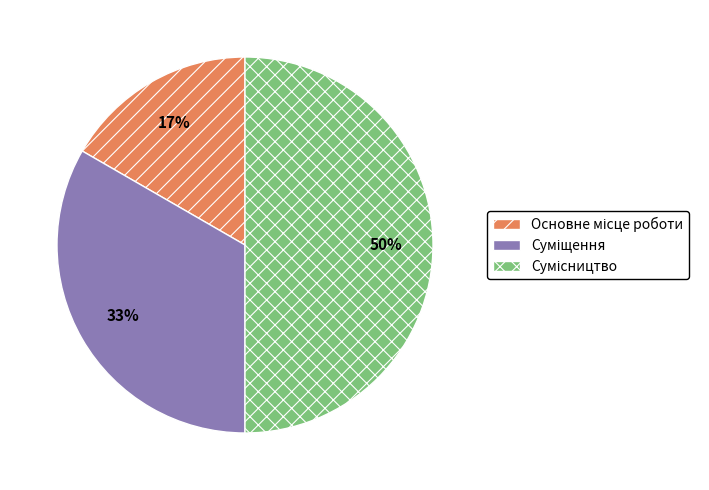

To the nearest percent, what is the difference between the largest and smallest slice percentages?

33%